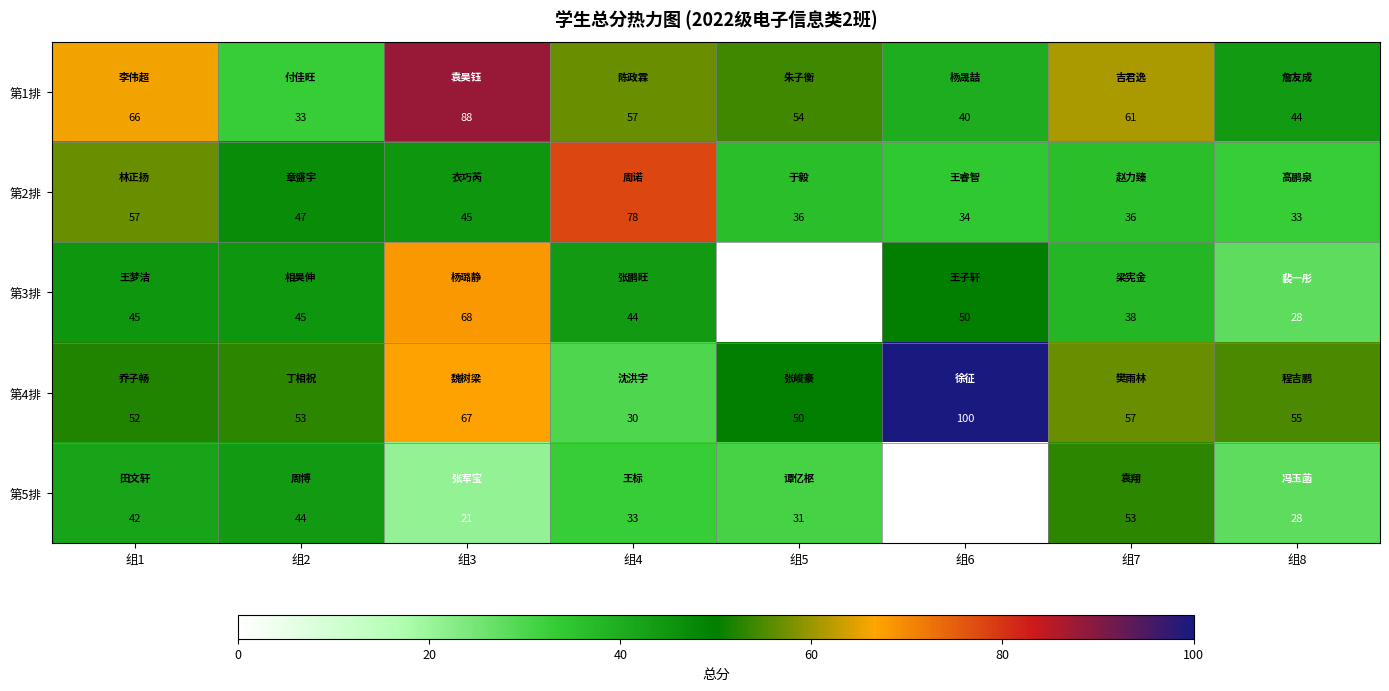

Where does the 第2排 series first go above 45?

组1